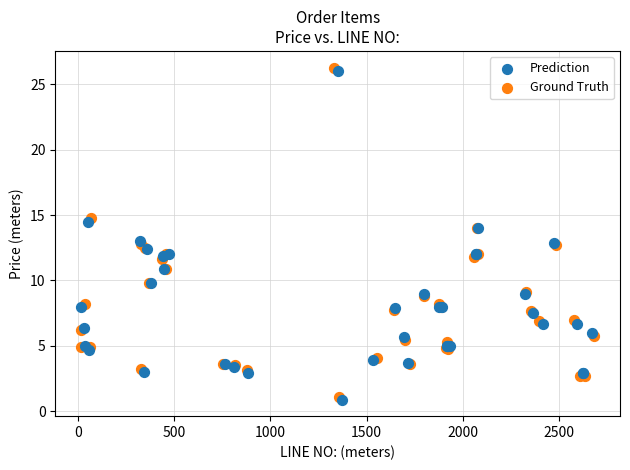

What are all the series names shown in the legend?

Prediction, Ground Truth